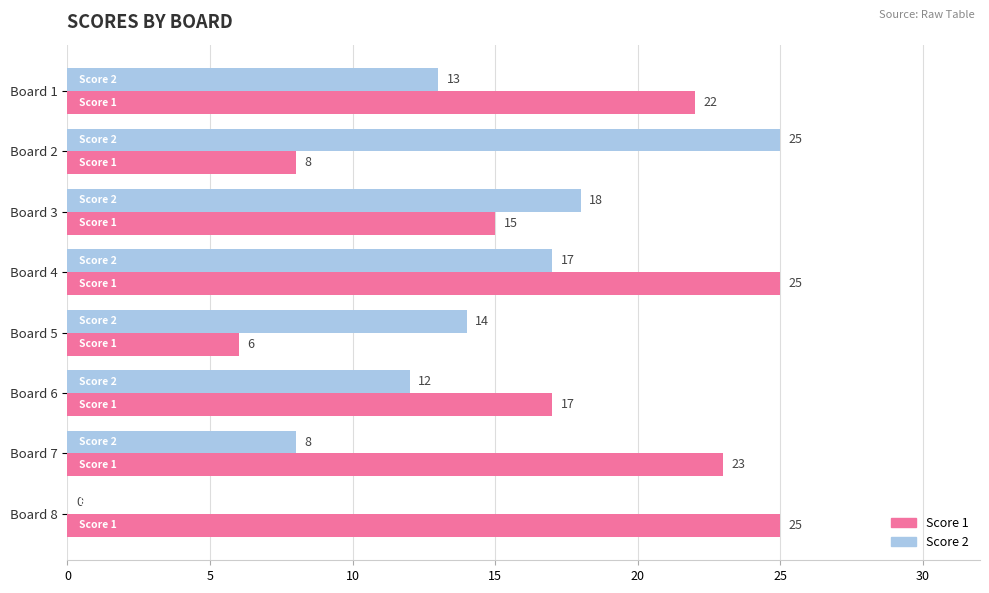

What is the sum of the Score 1 values at Board 7 and Board 2?

31